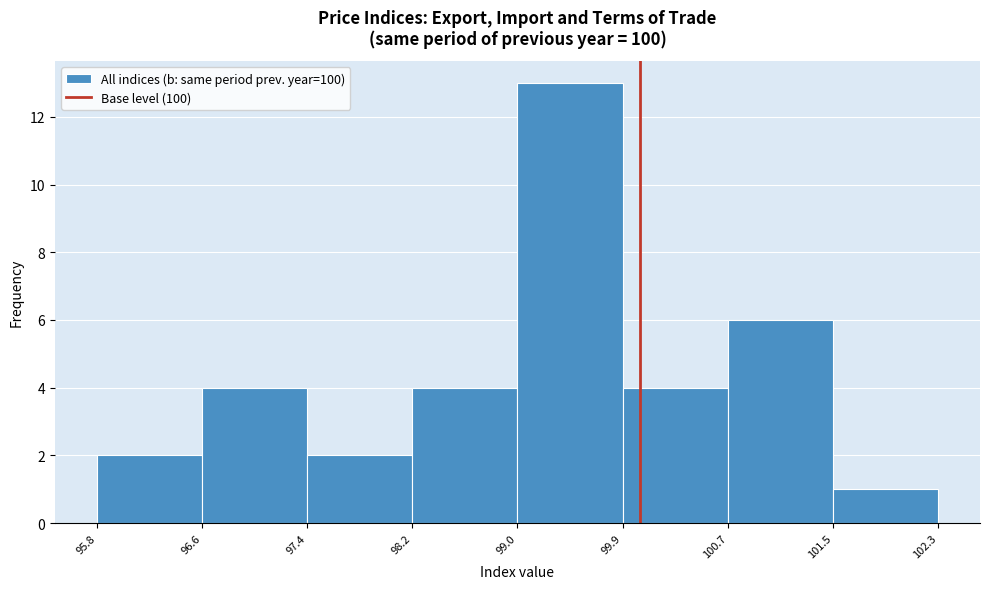

Reading left to right, transcribe this chart: for each bar, give the range it covers on the x-axis and its height. The values are not printed on the chart, so give them approximately, as read against the axis.

95.8 to 96.6: 2
96.6 to 97.4: 4
97.4 to 98.2: 2
98.2 to 99.0: 4
99.0 to 99.9: 13
99.9 to 100.7: 4
100.7 to 101.5: 6
101.5 to 102.3: 1